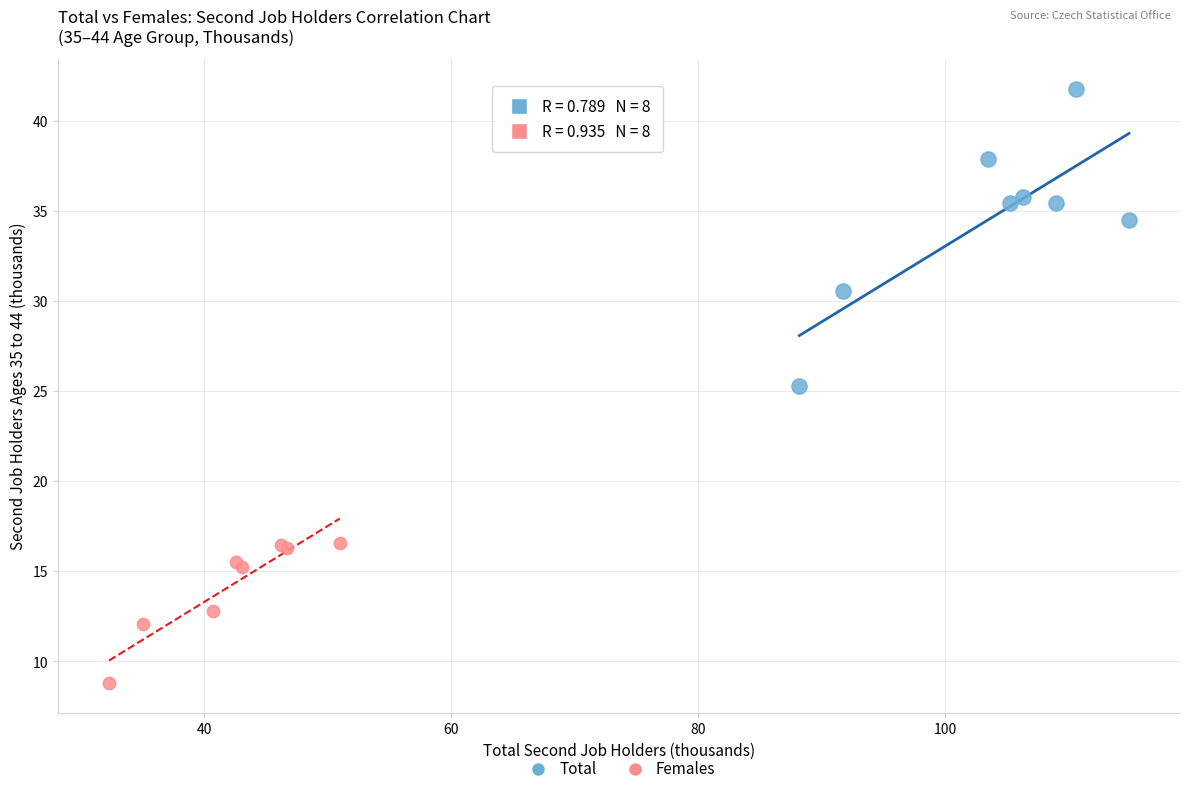

Which series contains the highest Y value?

Total